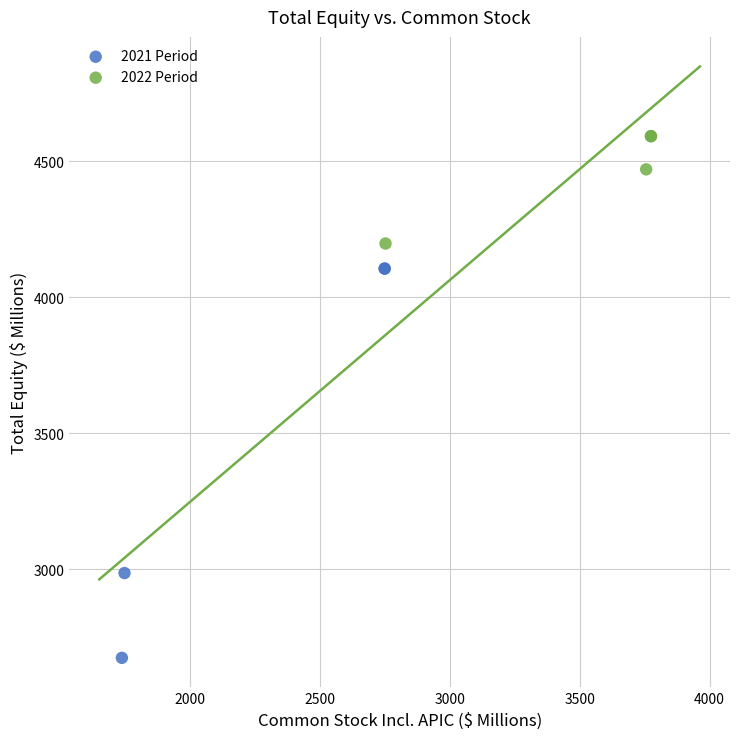

Which series reaches the minimum Y coordinate?

2021 Period